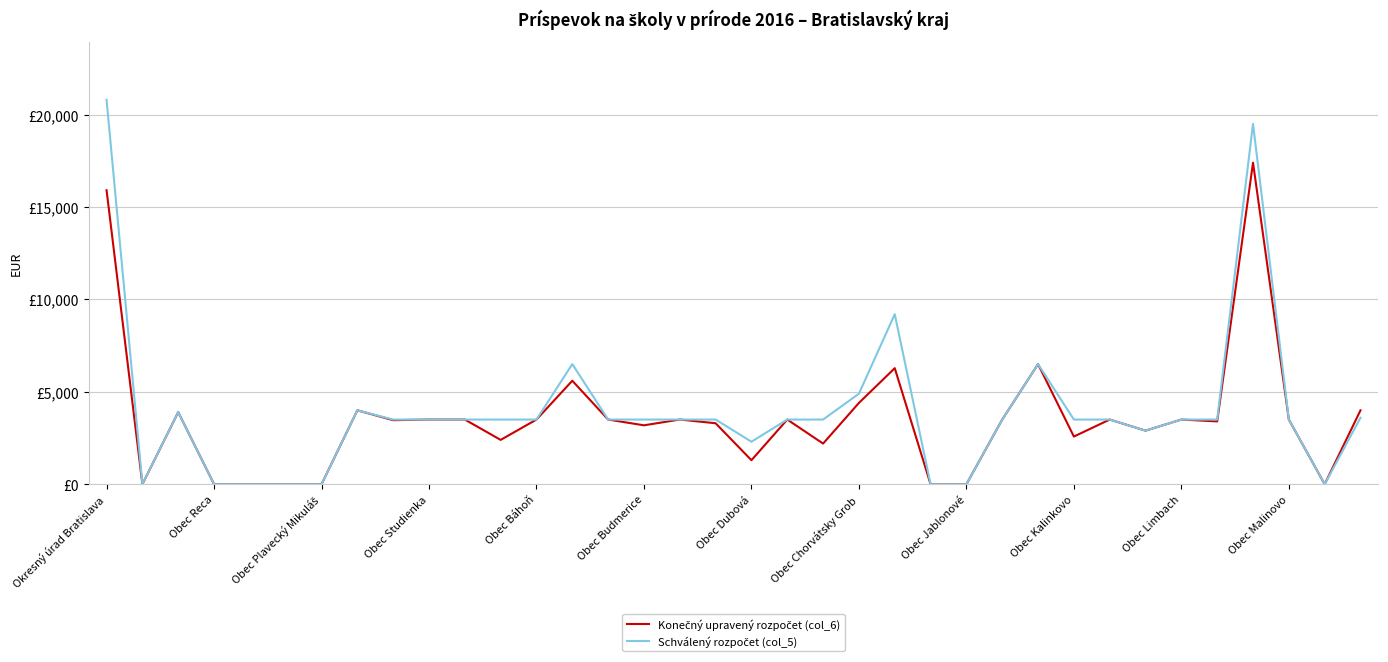

Is this an area chart (filled region under the line)?

No